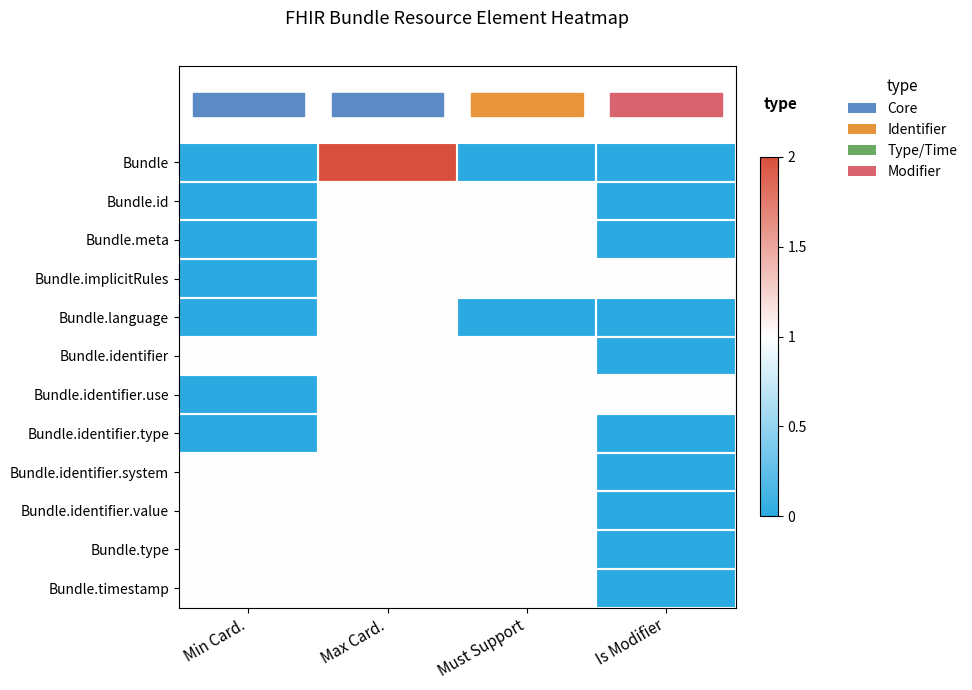

Reading left to right, what are all the values shown in this chart?

Bundle: Min Card.=0	Max Card.=2	Must Support=0	Is Modifier=0
Bundle.id: Min Card.=0	Max Card.=1	Must Support=1	Is Modifier=0
Bundle.meta: Min Card.=0	Max Card.=1	Must Support=1	Is Modifier=0
Bundle.implicitRules: Min Card.=0	Max Card.=1	Must Support=1	Is Modifier=1
Bundle.language: Min Card.=0	Max Card.=1	Must Support=0	Is Modifier=0
Bundle.identifier: Min Card.=1	Max Card.=1	Must Support=1	Is Modifier=0
Bundle.identifier.use: Min Card.=0	Max Card.=1	Must Support=1	Is Modifier=1
Bundle.identifier.type: Min Card.=0	Max Card.=1	Must Support=1	Is Modifier=0
Bundle.identifier.system: Min Card.=1	Max Card.=1	Must Support=1	Is Modifier=0
Bundle.identifier.value: Min Card.=1	Max Card.=1	Must Support=1	Is Modifier=0
Bundle.type: Min Card.=1	Max Card.=1	Must Support=1	Is Modifier=0
Bundle.timestamp: Min Card.=1	Max Card.=1	Must Support=1	Is Modifier=0